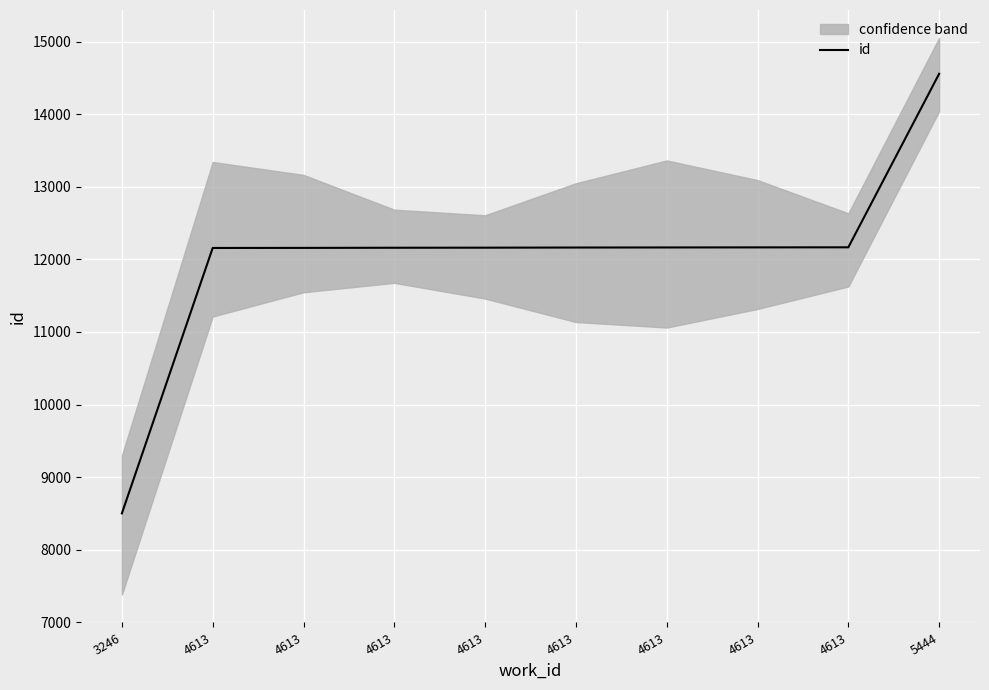

What is the change in value from 4613 to 5444?

+2392